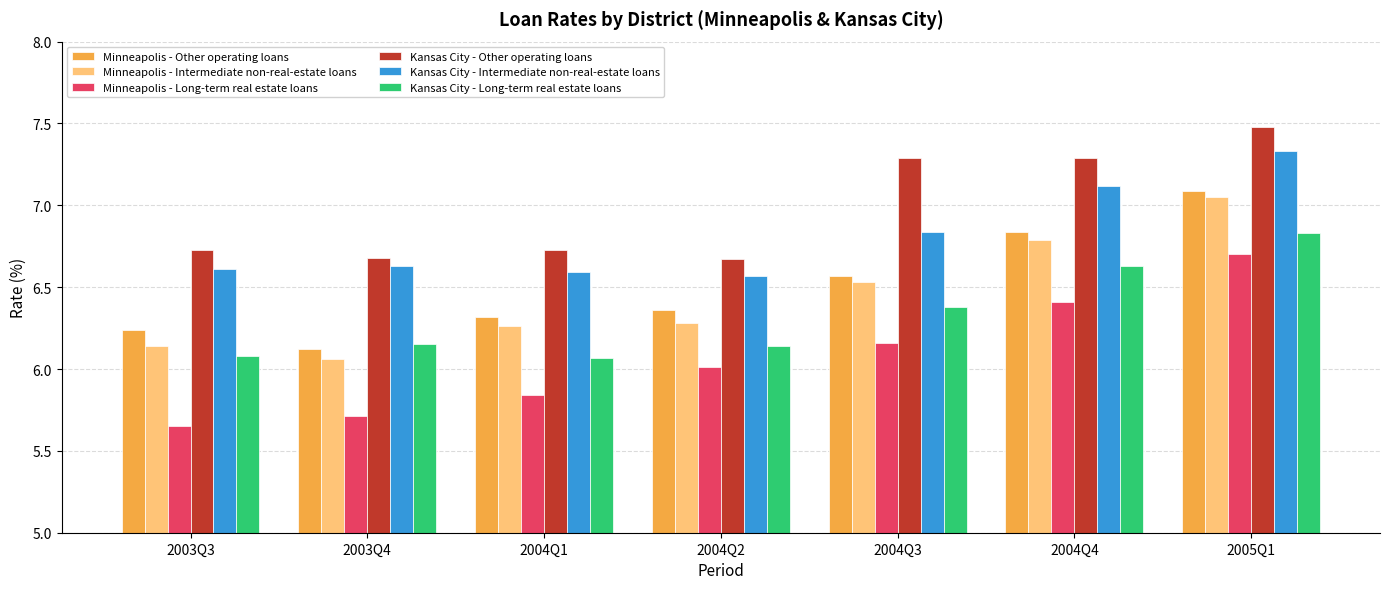

What is the difference between the Minneapolis - Long-term real estate loans values at 2003Q3 and 2004Q2?

0.4